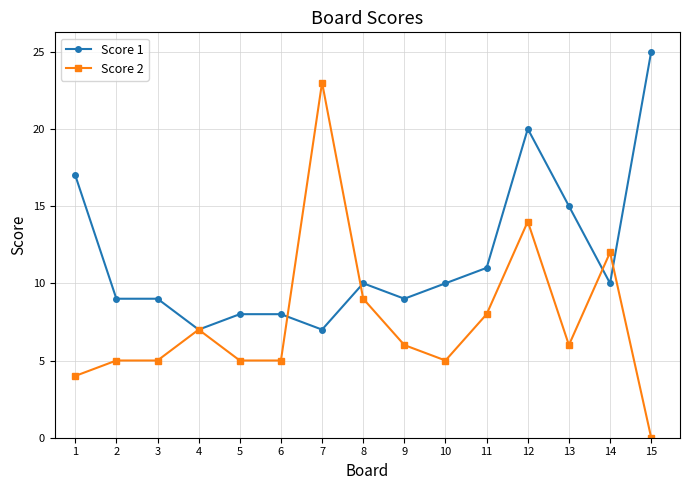

What is the difference between the second highest and second lowest values in the Score 1 series?

13